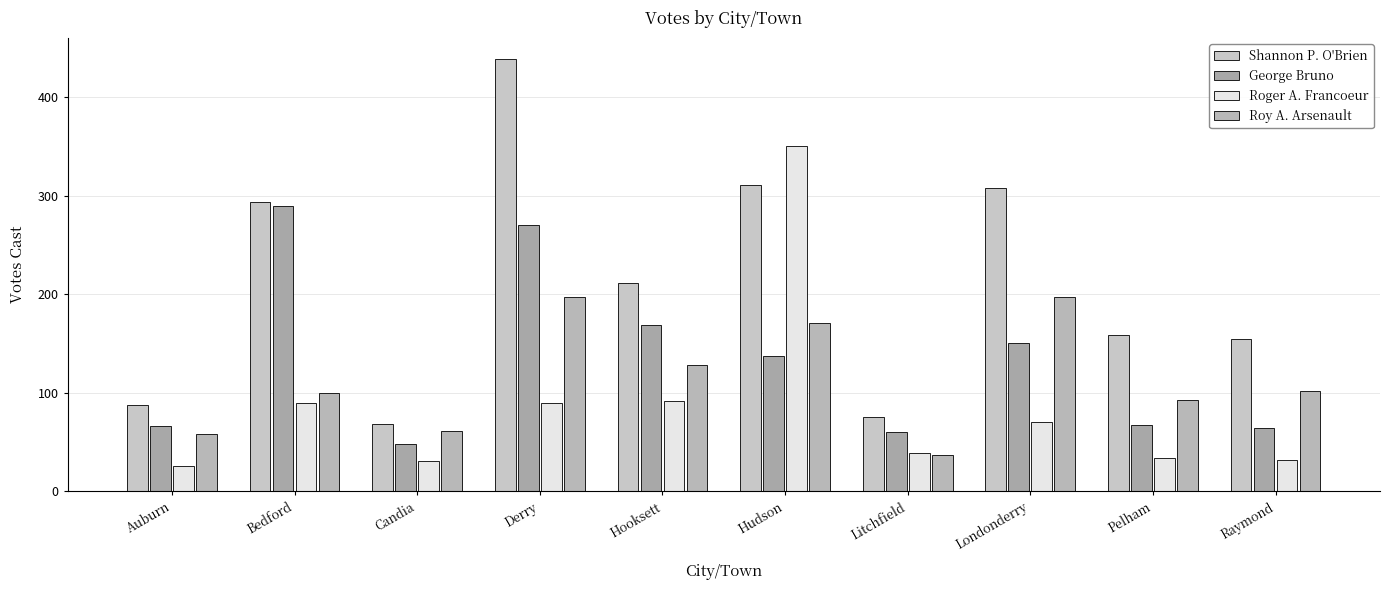

At how many categories does at least one series exceed 245?

4